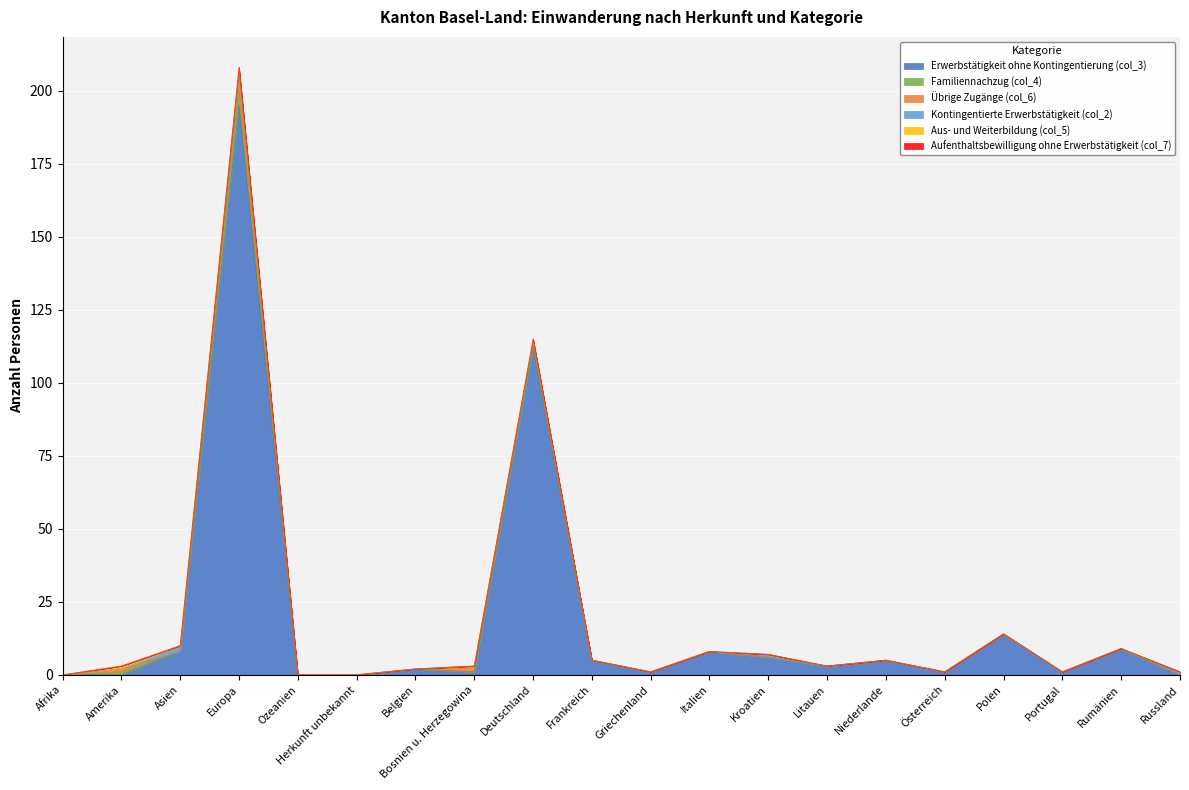

Read the Übrige Zugänge (col_6) value at Amerika.

1